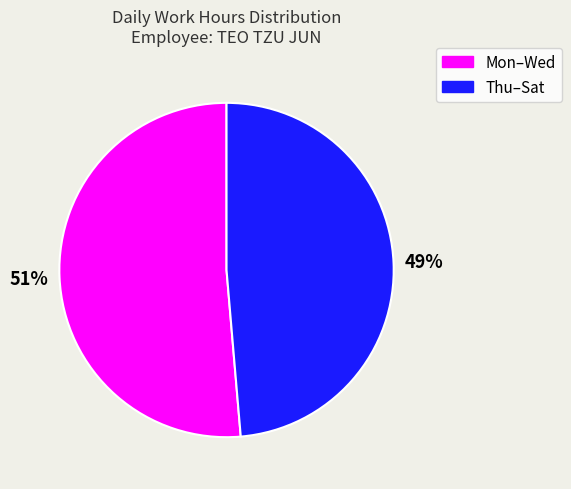

Does any single category account for the majority?

Yes